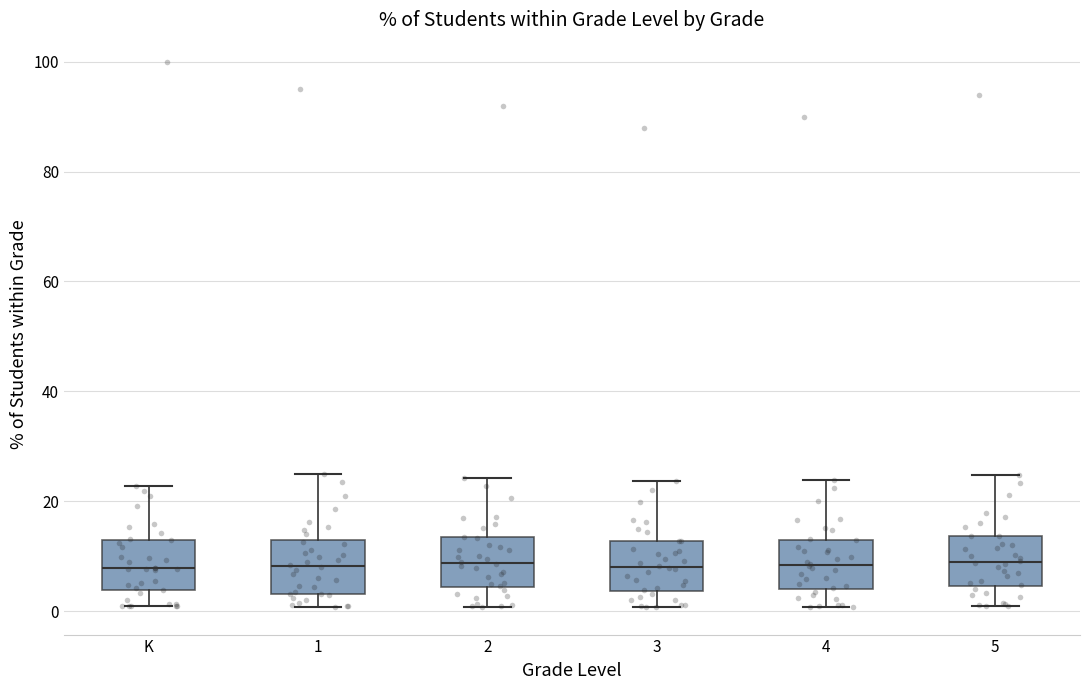

Reading left to right, transcribe this box plot: for each box, give where its median line is, the range the box spans, and where its two whiskers end, as read against the y-axis. The values are not printed on the chart, so give them approximately, as read against the axis.

K: median 8, box 4 to 12, whiskers 0 to 22
1: median 8, box 4 to 12, whiskers 0 to 26
2: median 8, box 4 to 14, whiskers 0 to 24
3: median 8, box 4 to 12, whiskers 0 to 24
4: median 8, box 4 to 14, whiskers 0 to 24
5: median 8, box 4 to 14, whiskers 0 to 24